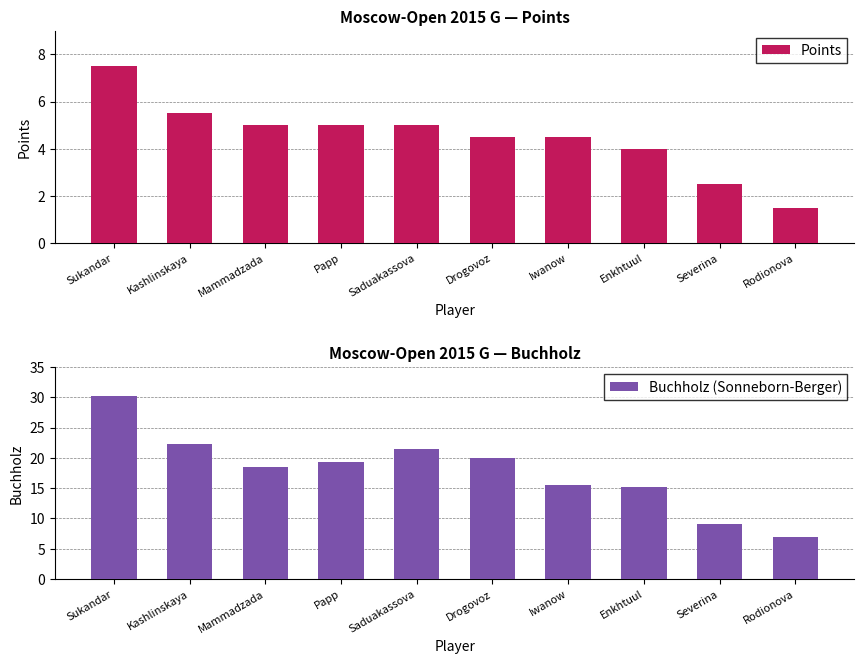

The Buchholz (Sonneborn-Berger) series shows 4.6 at Severina. True or false?

False